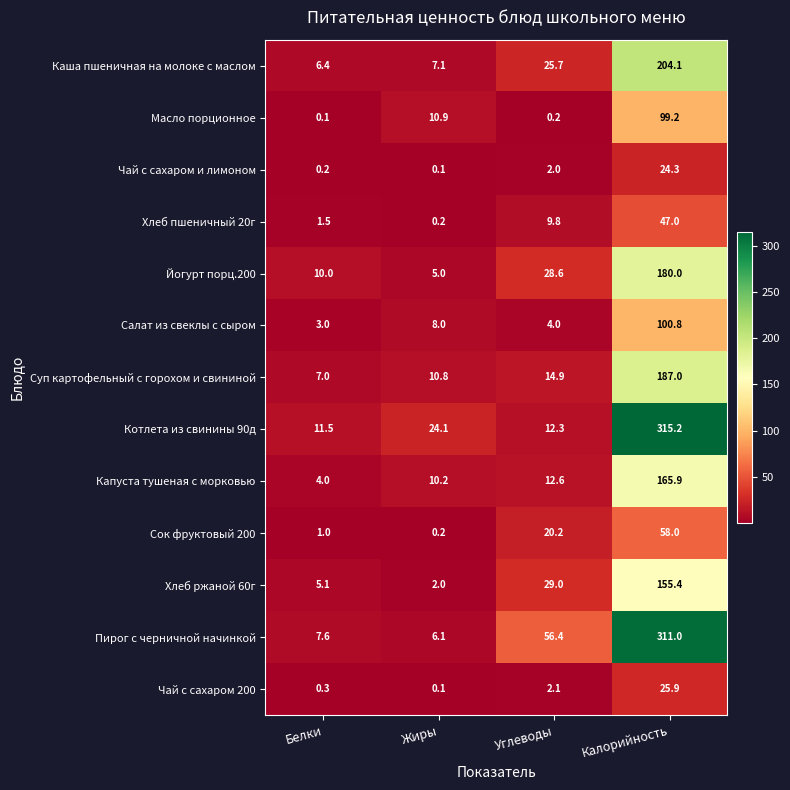

What is the greatest value displayed?

315.2